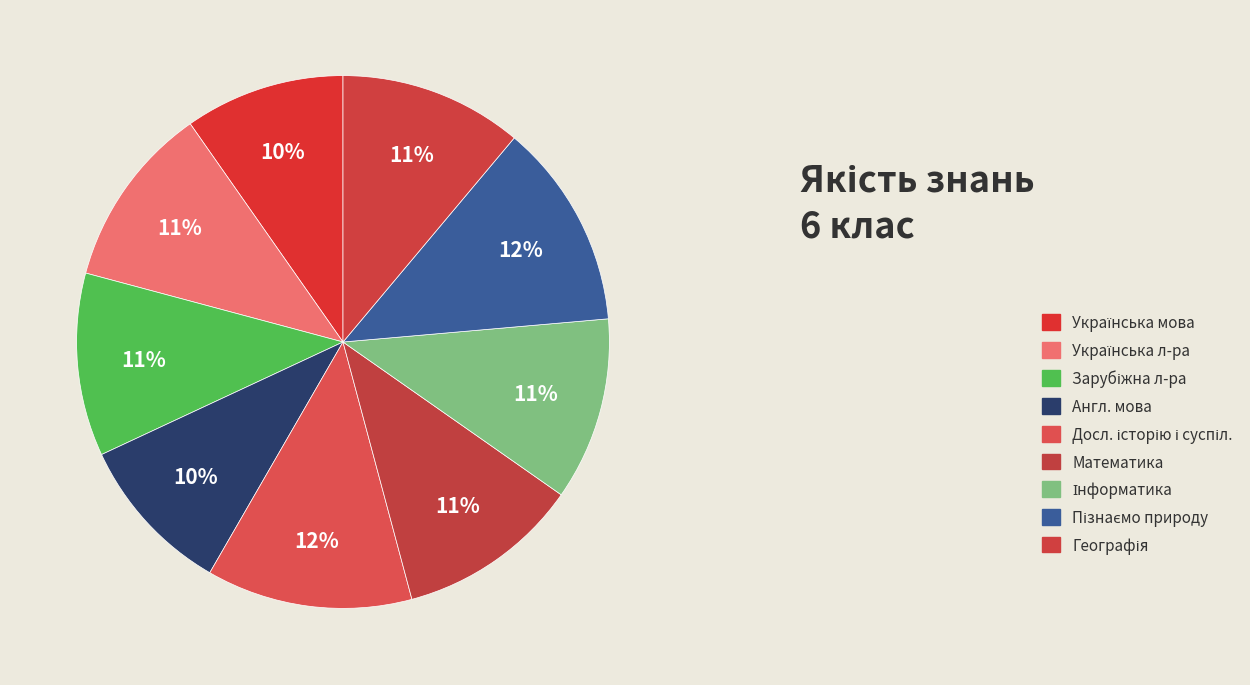

Is there a majority slice in this chart?

No